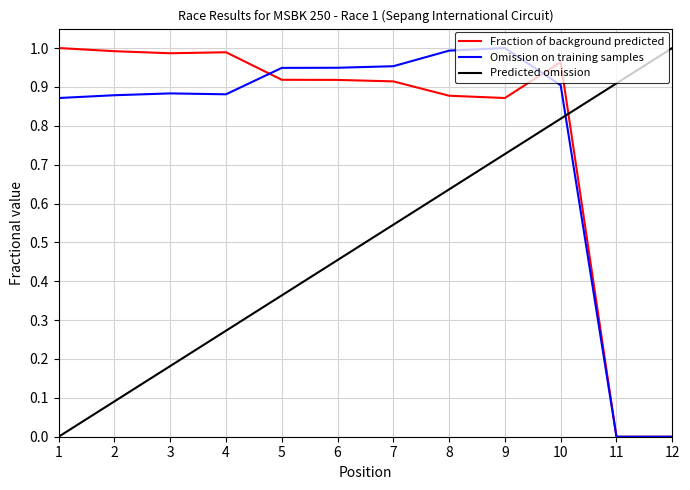

What is the sum of the Predicted omission values at 10 and 11?

1.7